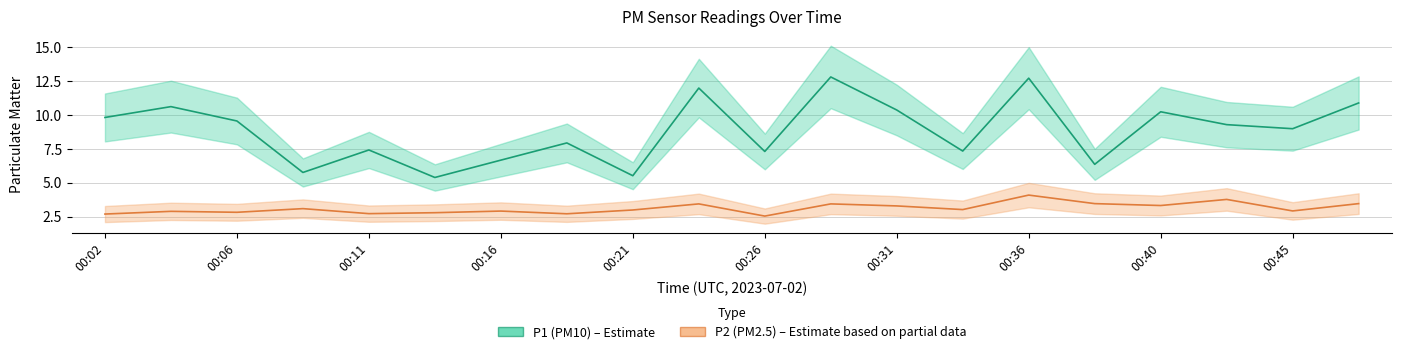

What is the total value across all series at 00:45?

11.9